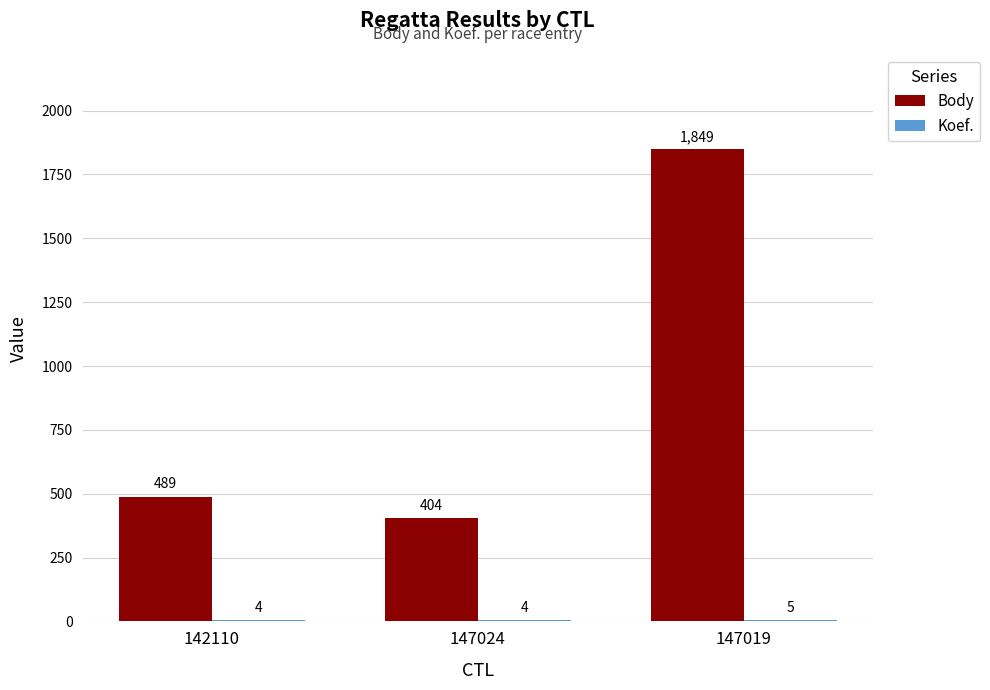

Where is Body nearest to the value 1126?

142110